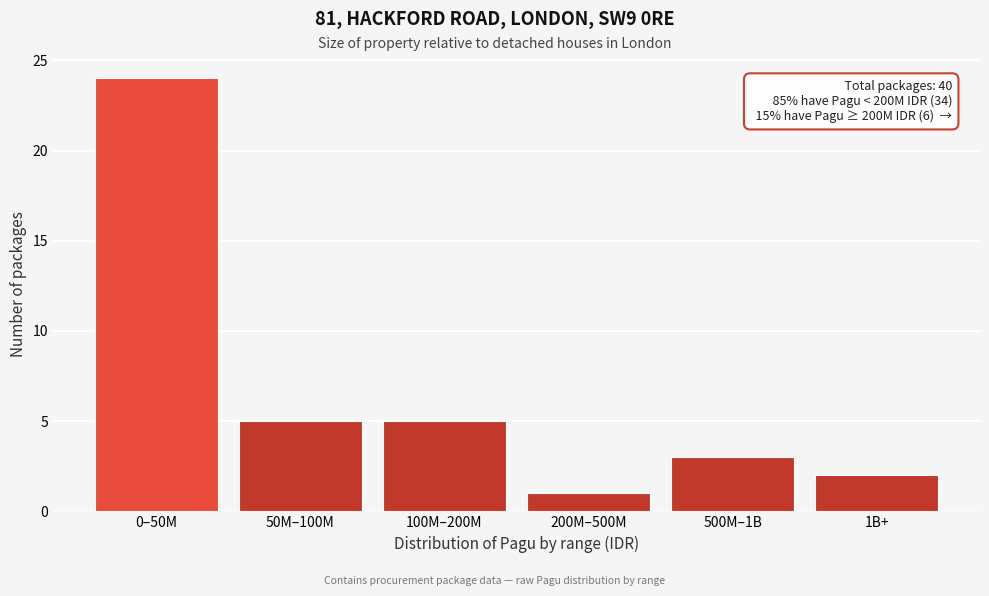

Reading left to right, what are all the values shown in this chart?

24	5	5	1	3	2